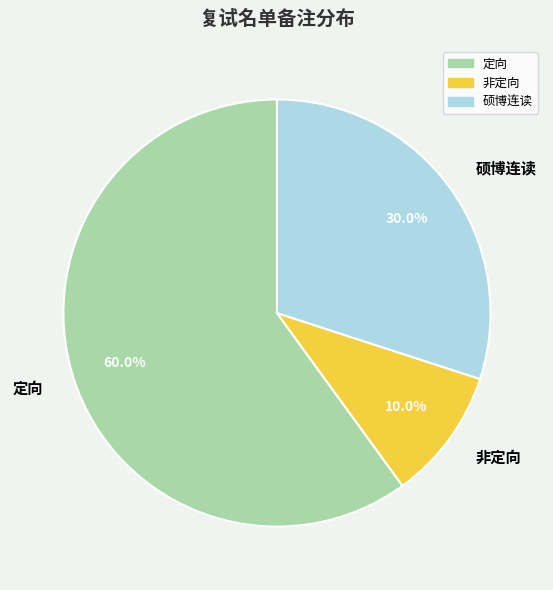

To the nearest percent, what is the average slice percentage?

33%